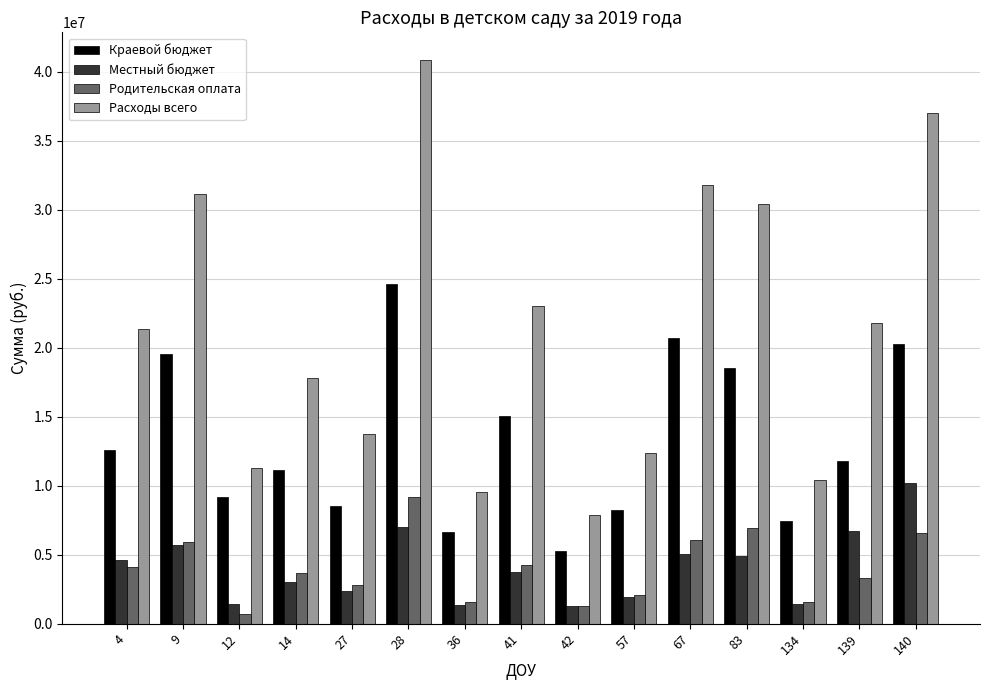

Read the Местный бюджет value at 36, to the nearest 10.

1362300